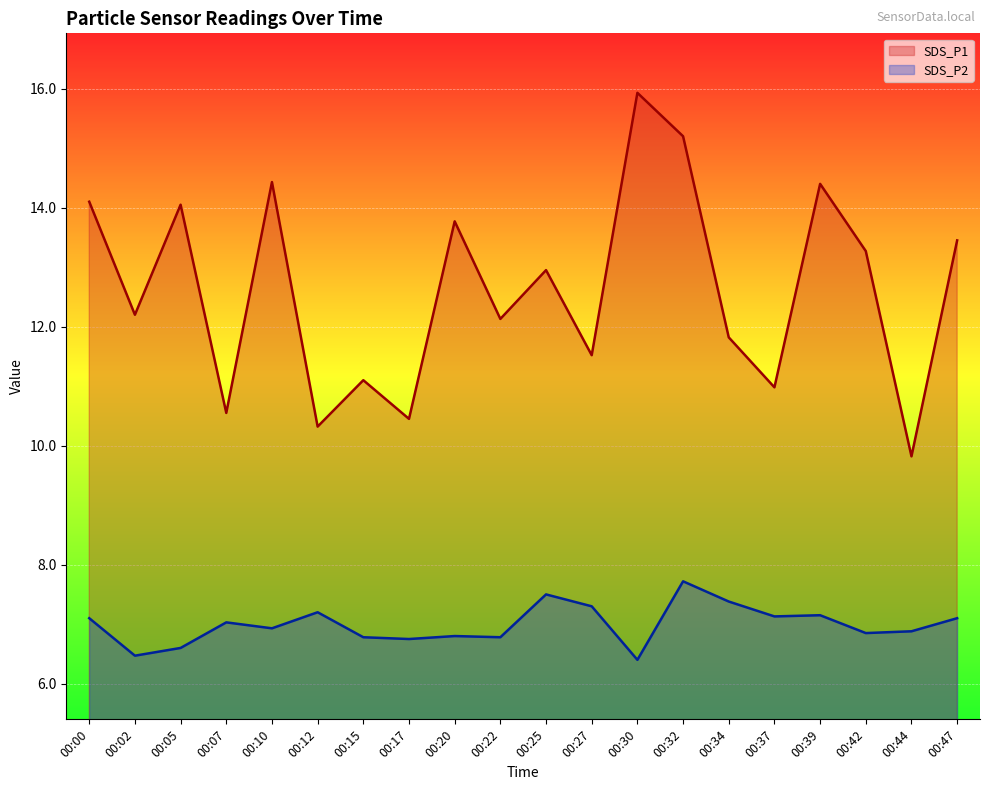

How many data points does each series have?

20